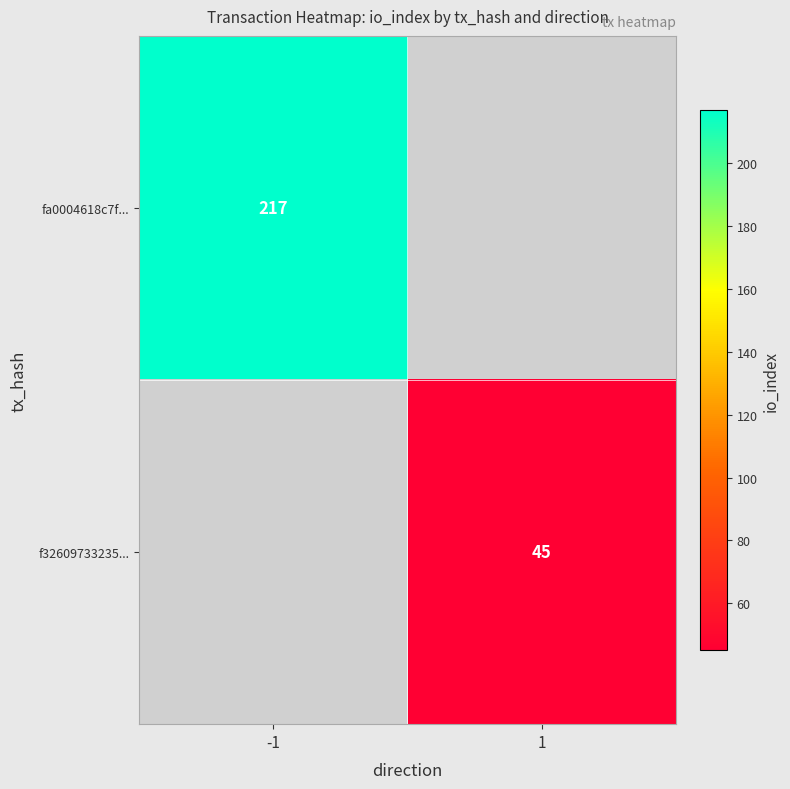

Count the number of categories in the chart.

2